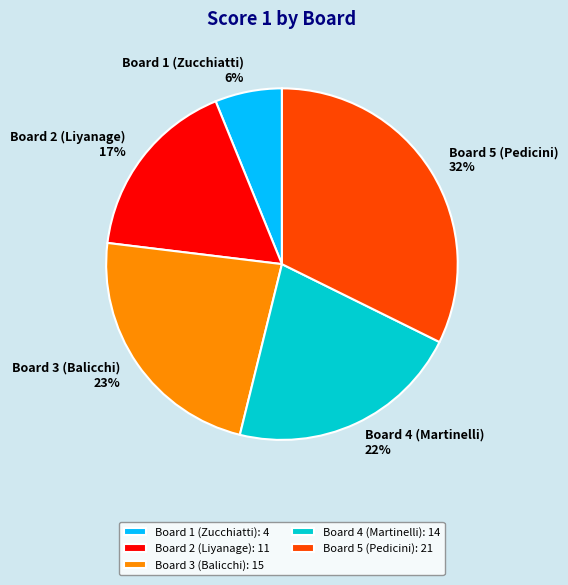

Rank the categories by value from highest to lowest.

Board 5 (Pedicini), Board 3 (Balicchi), Board 4 (Martinelli), Board 2 (Liyanage), Board 1 (Zucchiatti)